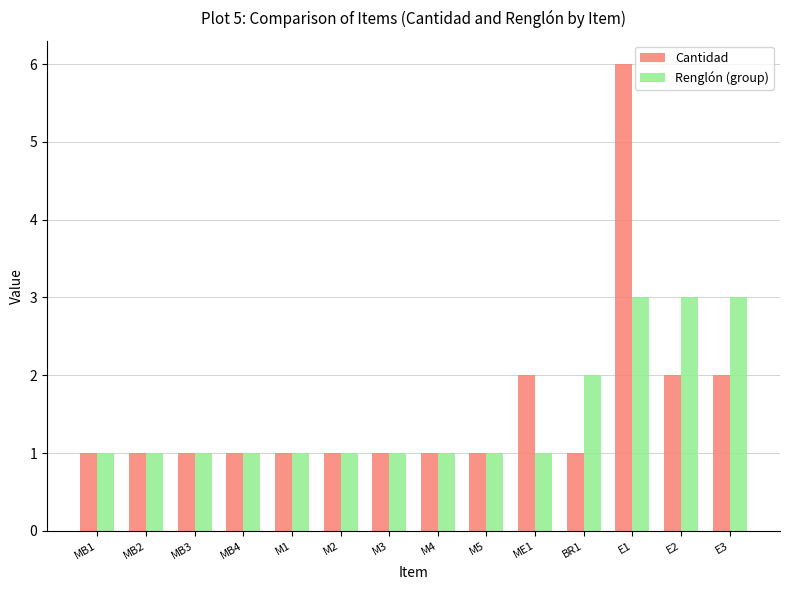

Are the bars horizontal?

No